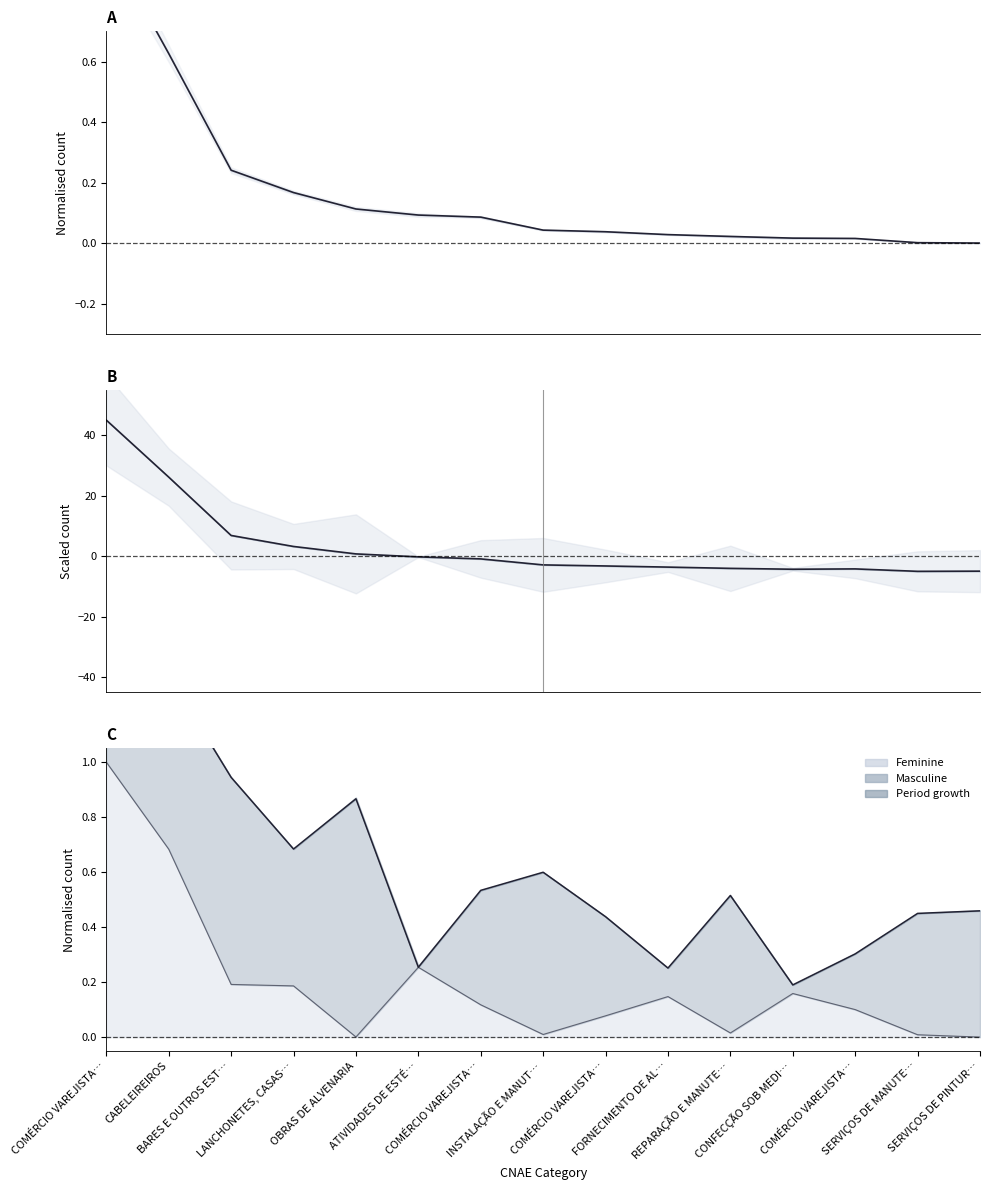

What is the total value across all series at CABELEIREIROS?

26.8